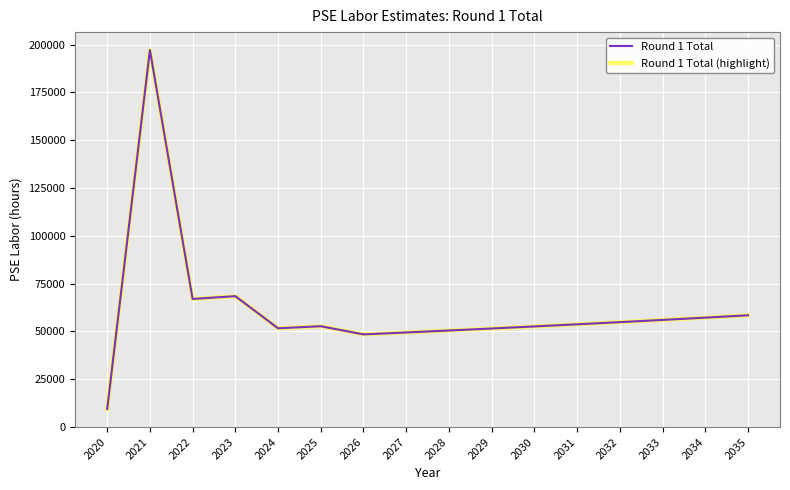

True or false: Round 1 Total (highlight) has a value of 66912.4 at 2022.

True